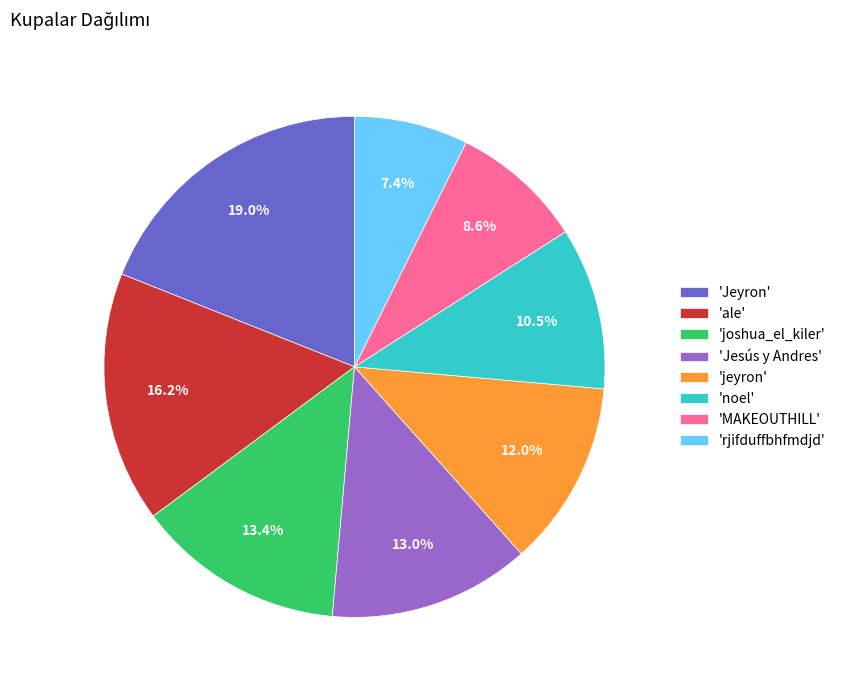

What is the largest slice in the pie chart?

'Jeyron'